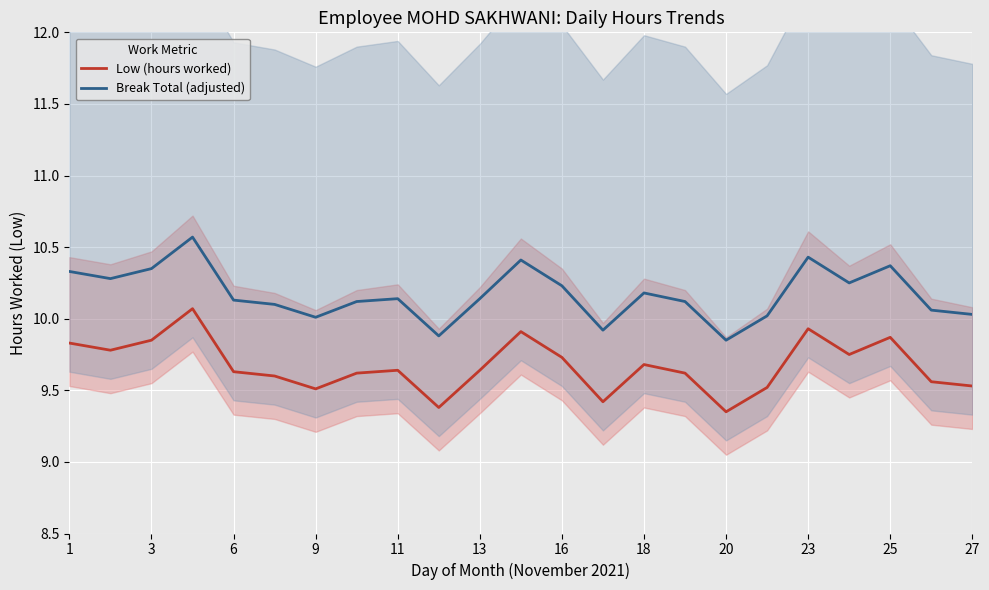

At which label is Low (hours worked) closest to 9?

20